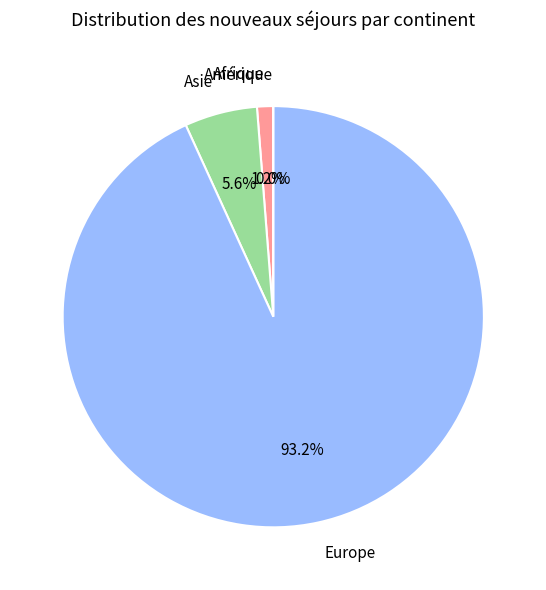

What percentage is the Afrique slice, to the nearest percent?

1%